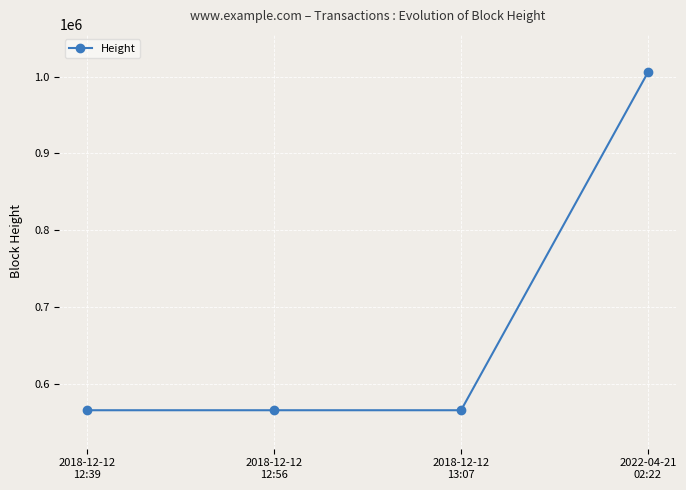

What is the maximum value shown in the chart?

1005561